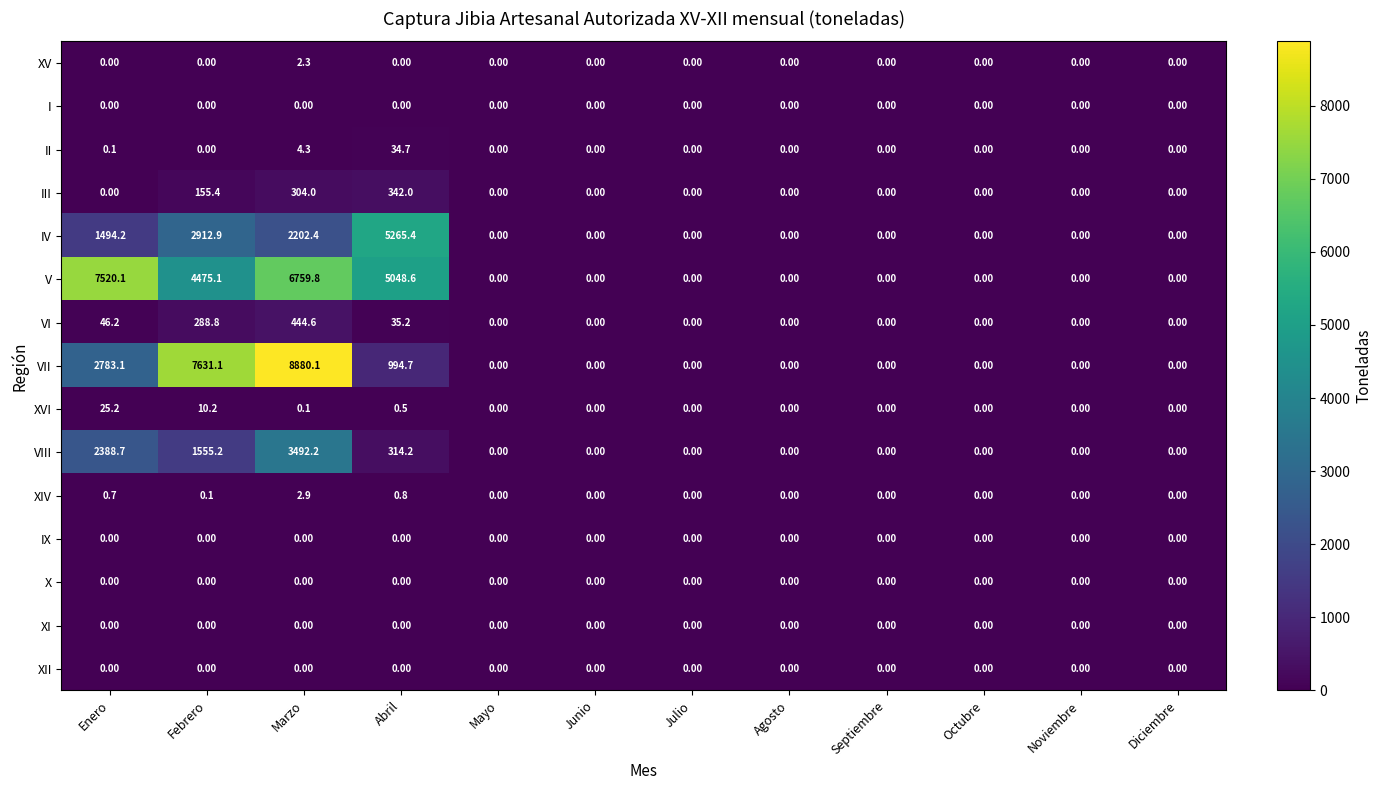

Where is XIV nearest to the value 1?

Abril